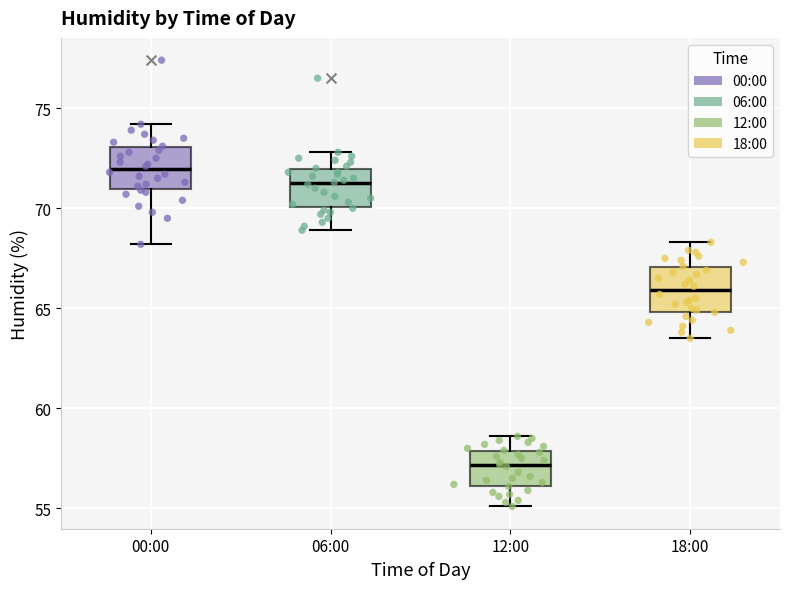

Reading left to right, read every box against the y-axis: the position of its median line, the range the box covers, and the ends of its whiskers. The values are not printed on the chart, so give them approximately, as read against the axis.

00:00: median 72.0, box 71.0 to 73.0, whiskers 68.0 to 74.0
06:00: median 71.5, box 70.0 to 72.0, whiskers 69.0 to 73.0
12:00: median 57.0, box 56.0 to 58.0, whiskers 55.0 to 58.5
18:00: median 66.0, box 65.0 to 67.0, whiskers 63.5 to 68.5